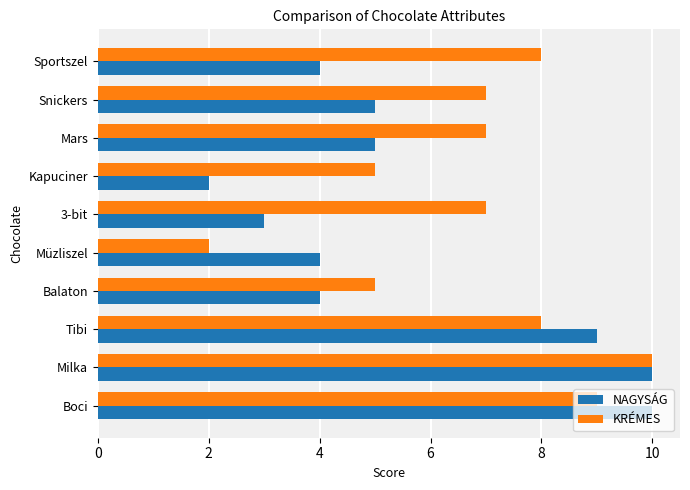

Count the number of data series in this chart.

2